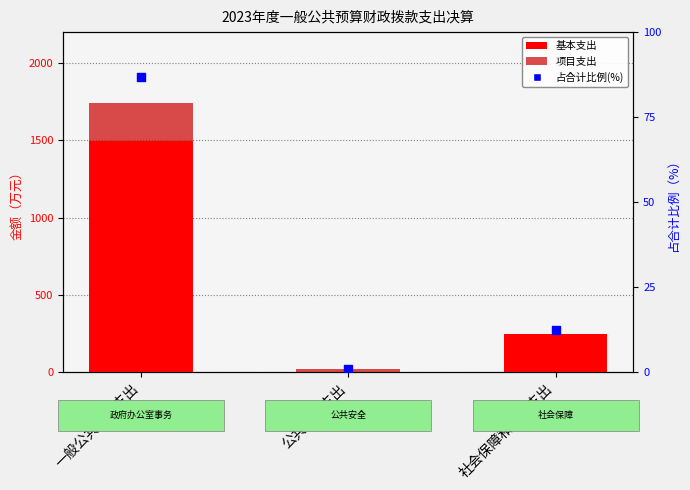

At how many categories does at least one series exceed 1179?

1